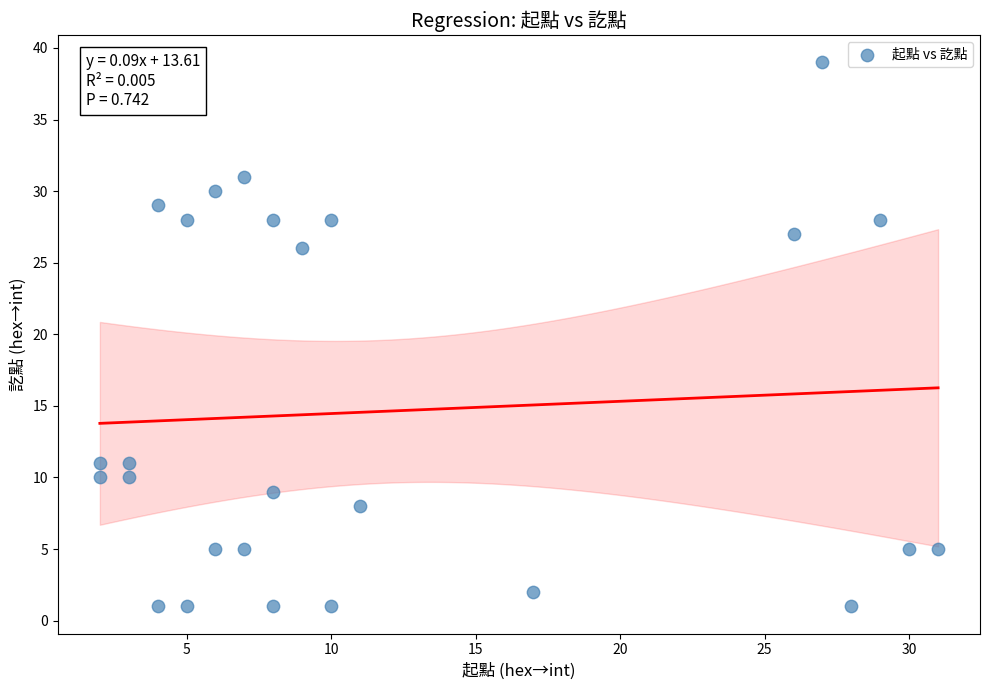

What Y value in the scatter plot is closest to 20?

26